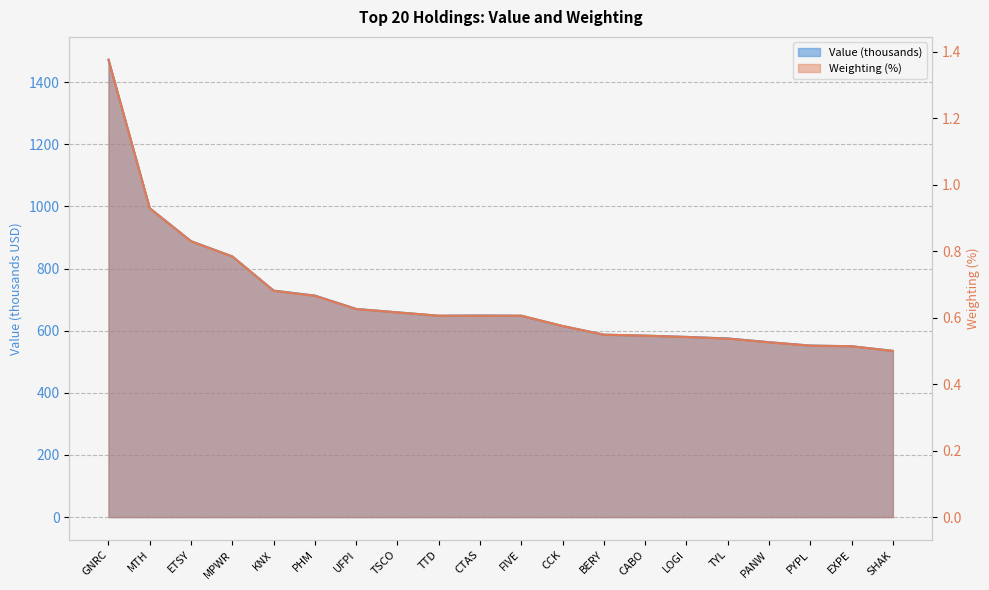

What position from the right is FIVE?

10